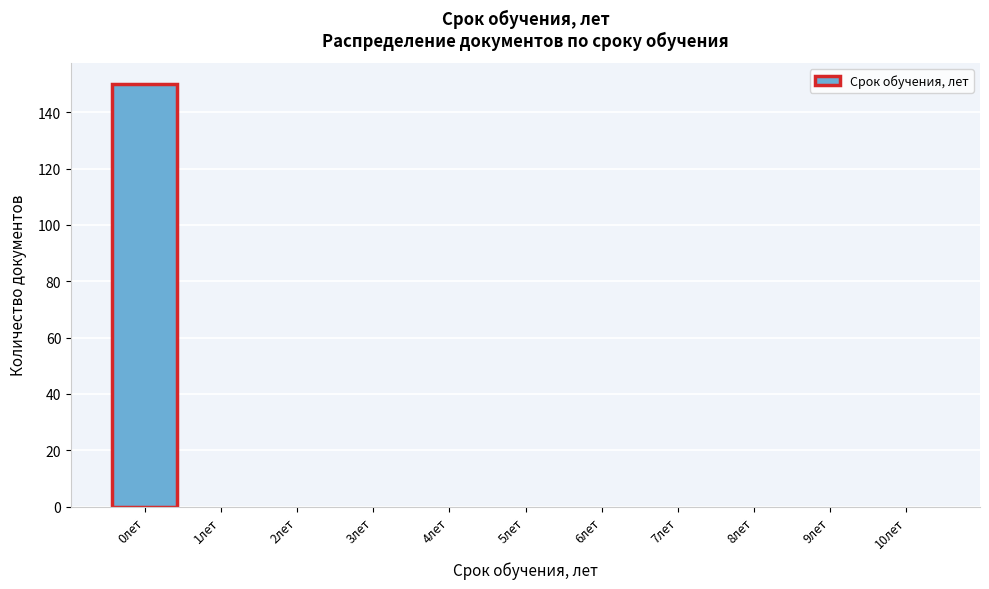

Reading left to right, list all the values displayed in this chart.

0лет=150	1лет=0	2лет=0	3лет=0	4лет=0	5лет=0	6лет=0	7лет=0	8лет=0	9лет=0	10лет=0